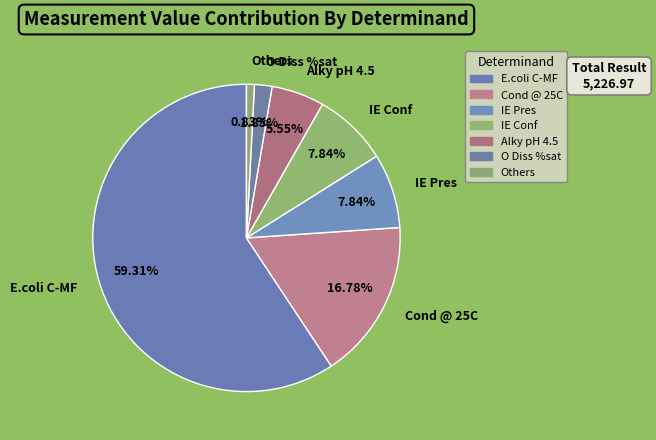

Combined, do IE Pres and E.coli C-MF account for over 50%?

Yes